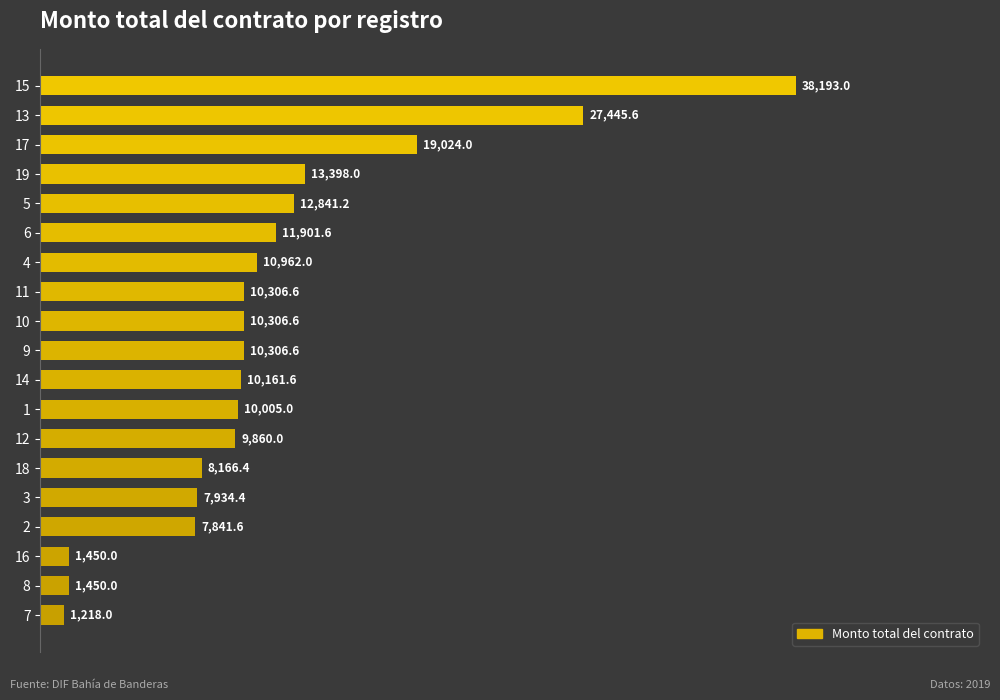

Reading bottom to top, extract all data points from this chart.

1218.0	1450.0	1450.0	7841.6	7934.4	8166.4	9860.0	10005.0	10161.6	10306.6	10306.6	10306.6	10962.0	11901.6	12841.2	13398.0	19024.0	27445.6	38193.0